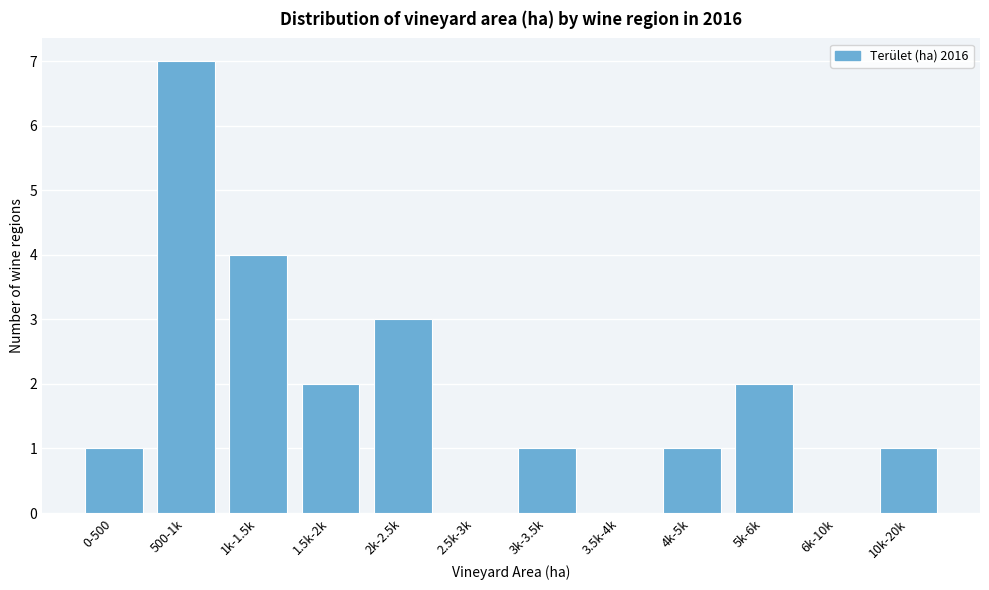

Reading left to right, extract all data points from this chart.

0-500=1	500-1k=7	1k-1.5k=4	1.5k-2k=2	2k-2.5k=3	2.5k-3k=0	3k-3.5k=1	3.5k-4k=0	4k-5k=1	5k-6k=2	6k-10k=0	10k-20k=1